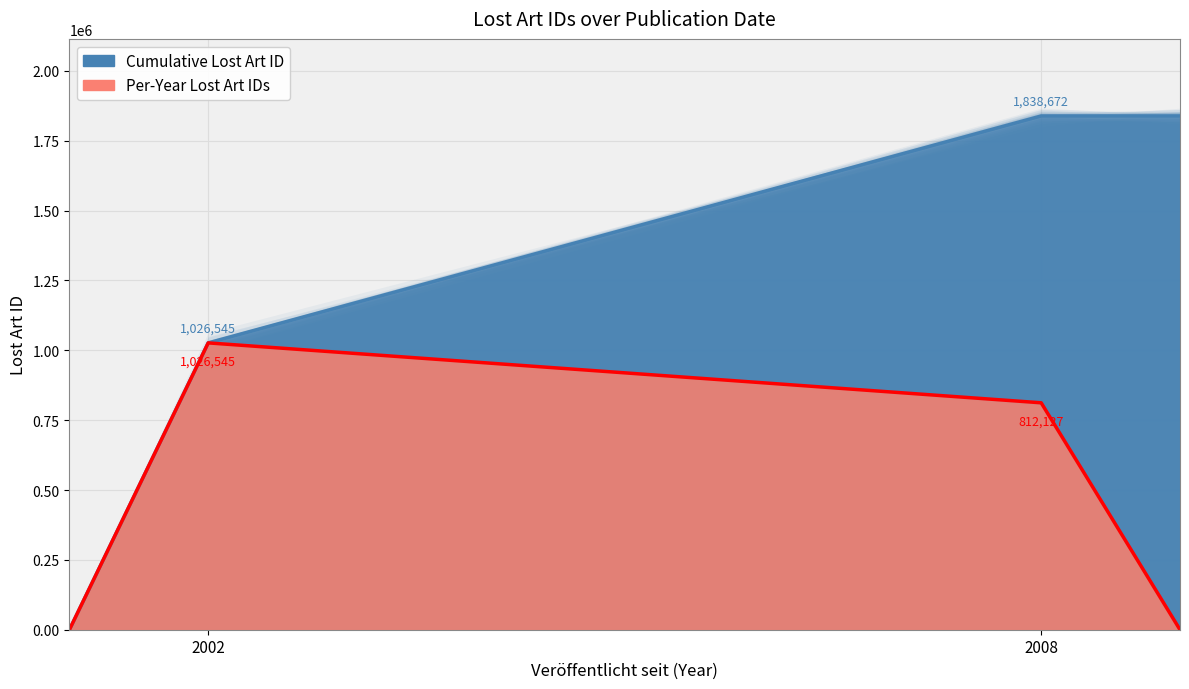

Reading right to left, extract all data points from this chart.

Cumulative Lost Art ID (line): 1838672	1838672	1026545	0
Per-Year Lost Art IDs (line): 0	812127	1026545	0